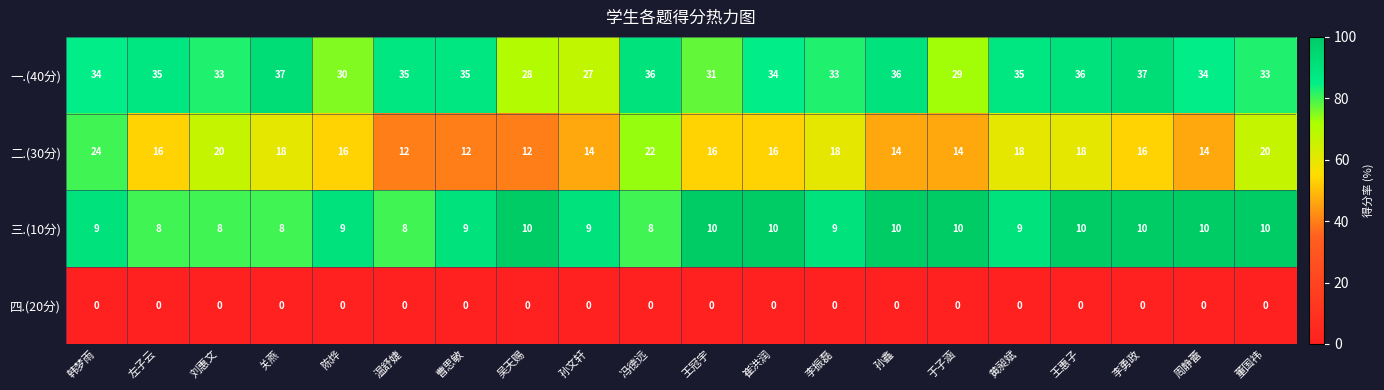

What is the approximate value of 二.(30分) at 吴天赐, to the nearest 5?

10